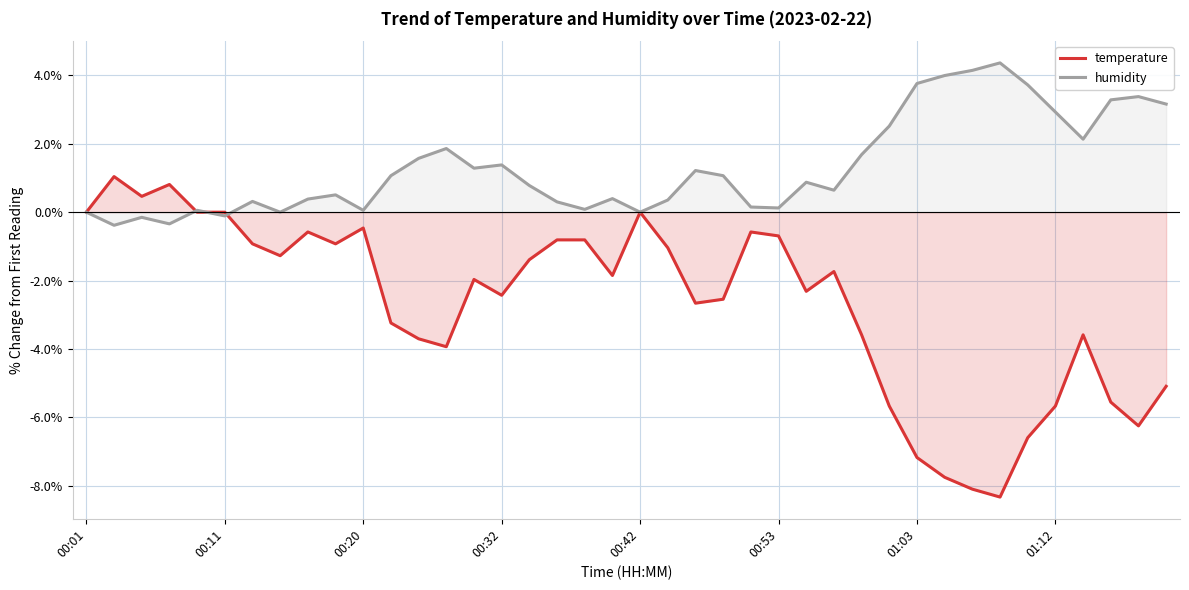

What is the difference between the highest and lowest values at 31?

11.8